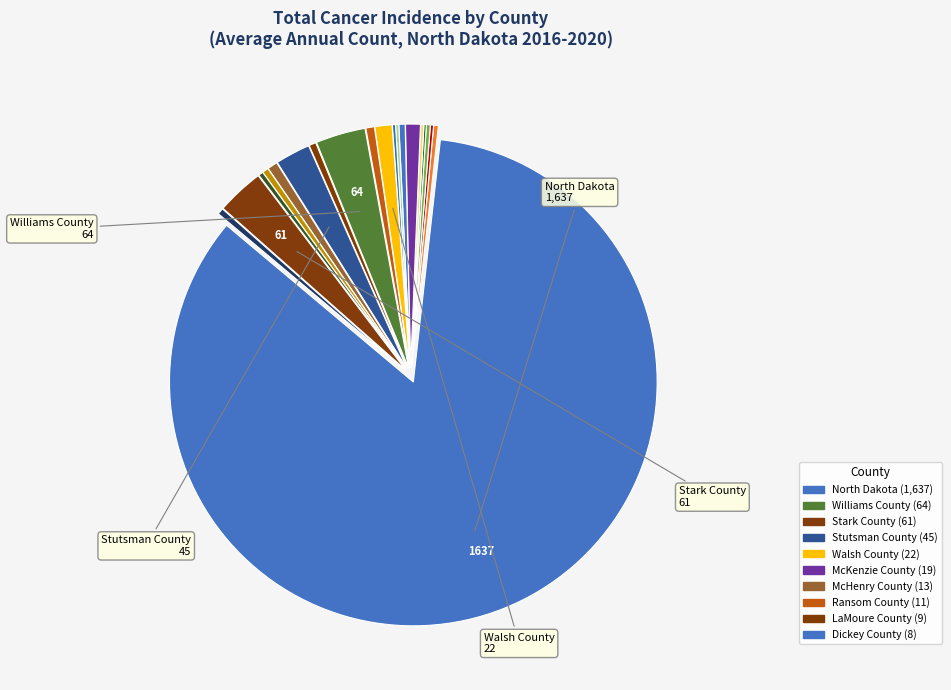

Which slice is the largest?

North Dakota